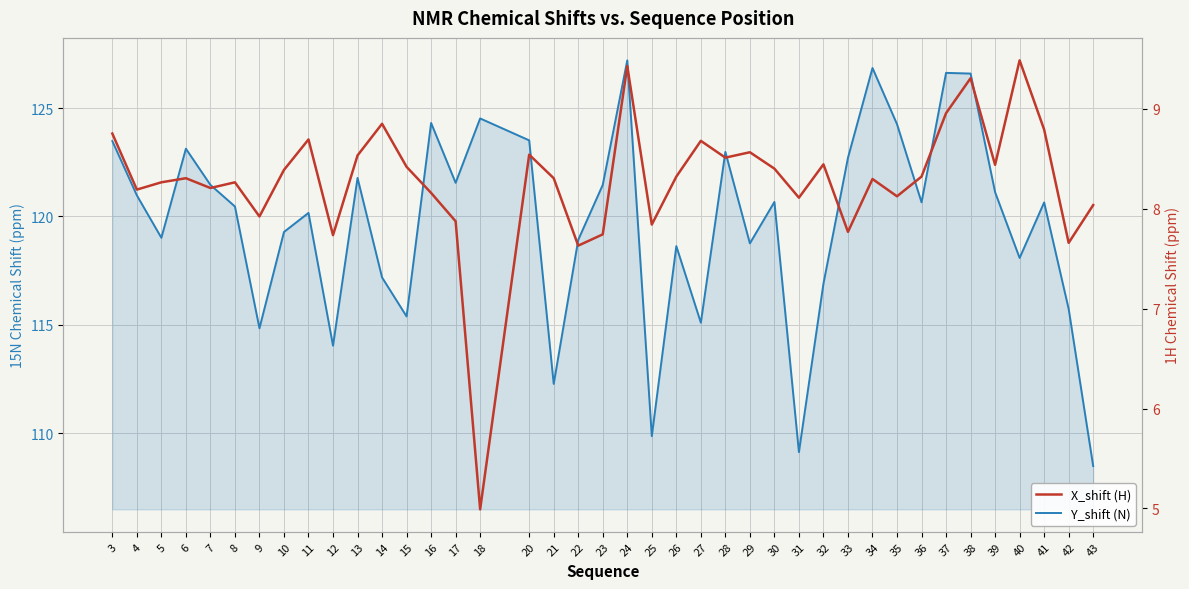

What is the average value of the Y_shift (N) series?

119.7